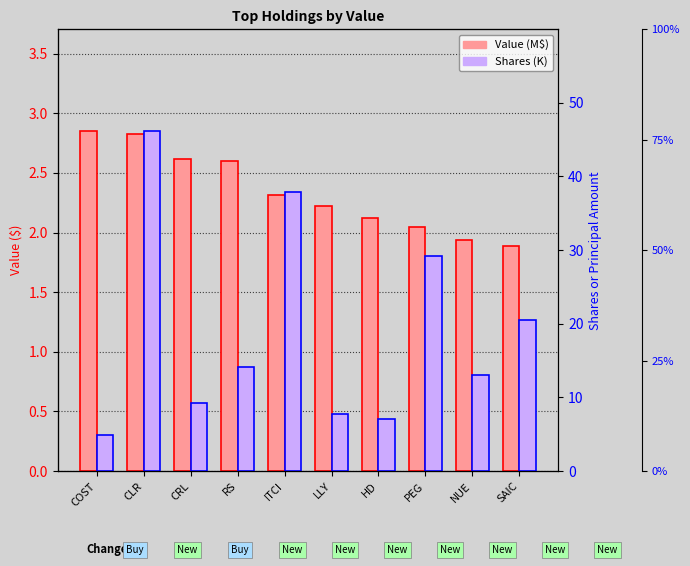

At which label does Shares (K) first exceed 14?

CLR